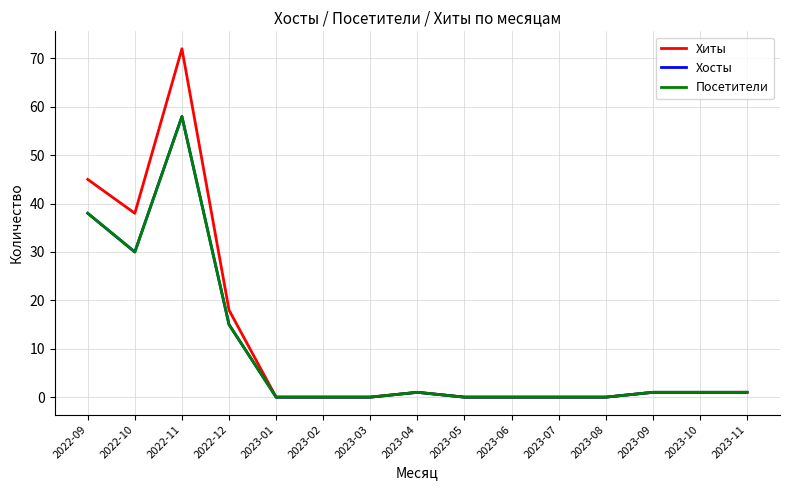

At which category does the chart reach its minimum across all series?

2023-01